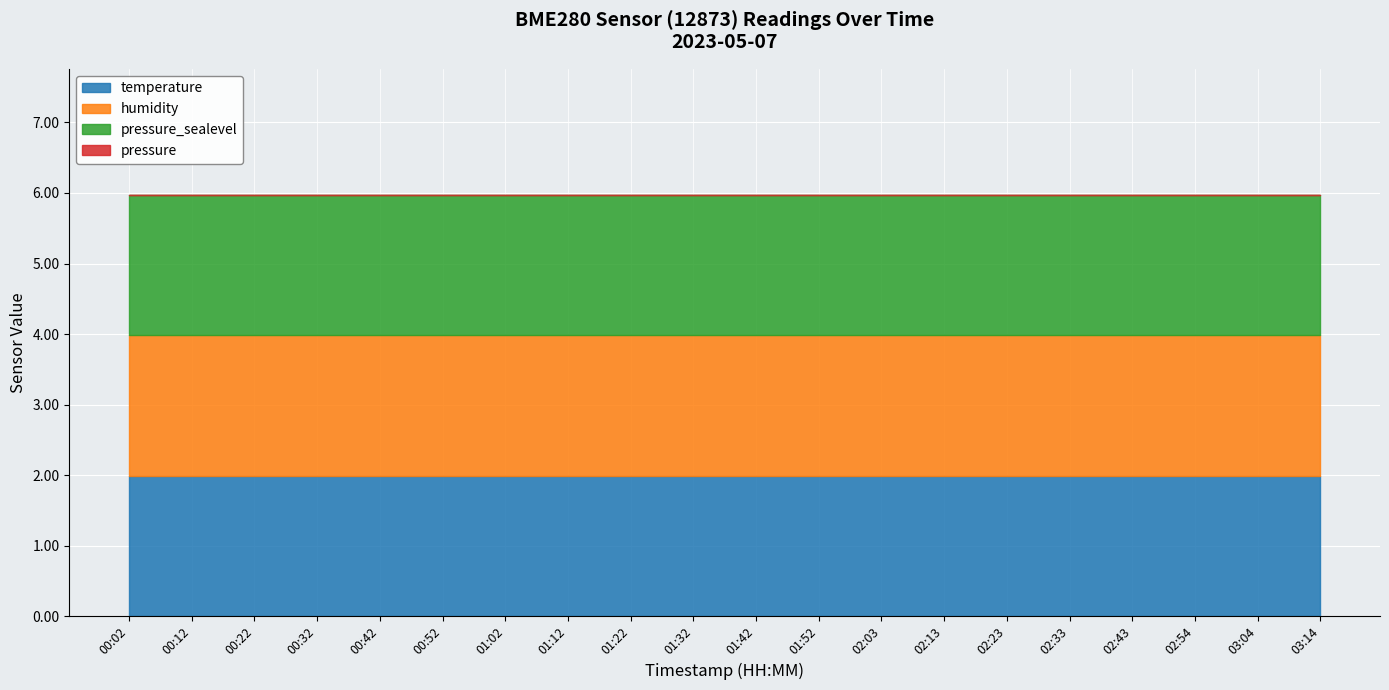

Which category has the highest value across all series?

00:02